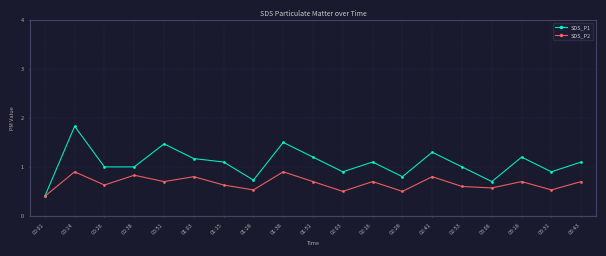

True or false: SDS_P1 has more than 1 points higher than both neighbors.

True